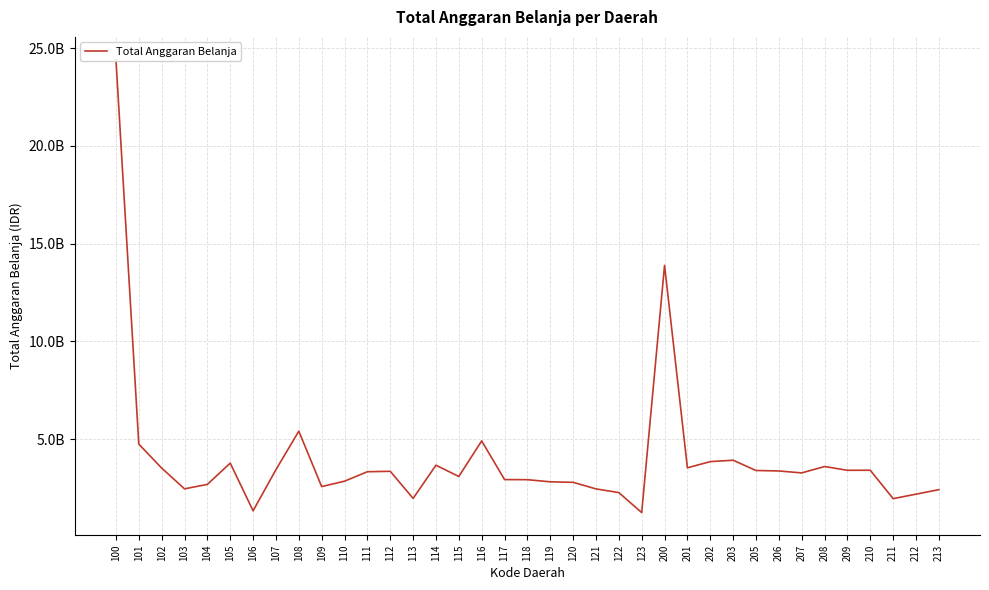

True or false: the data shows 6517594410 at 202.

False